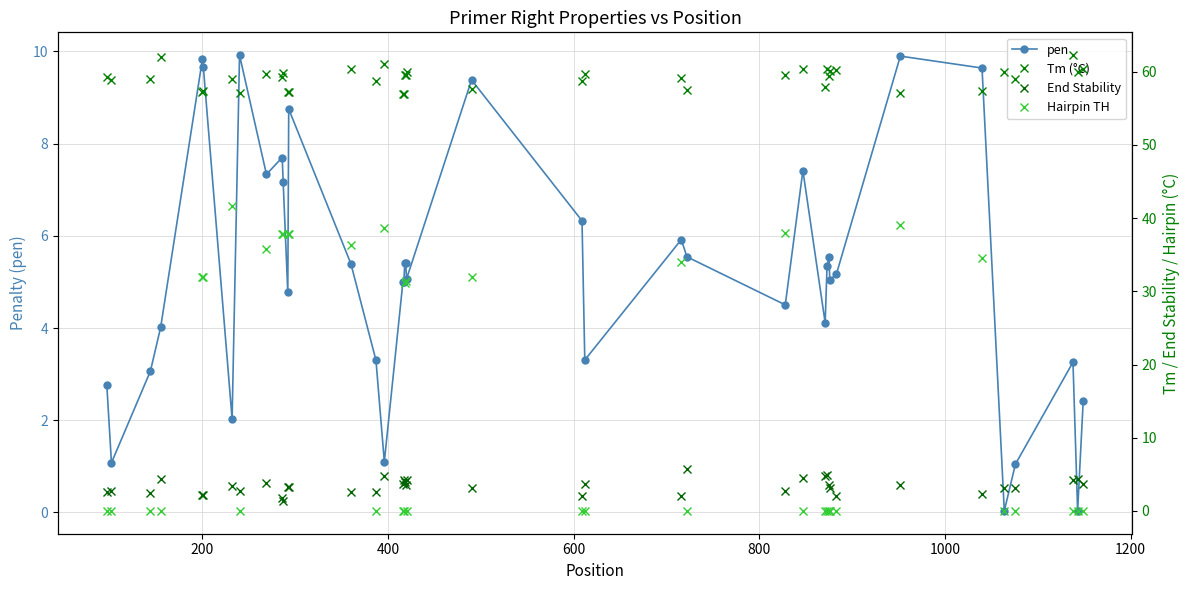

Which series has the largest total across all categories?

Tm (°C)